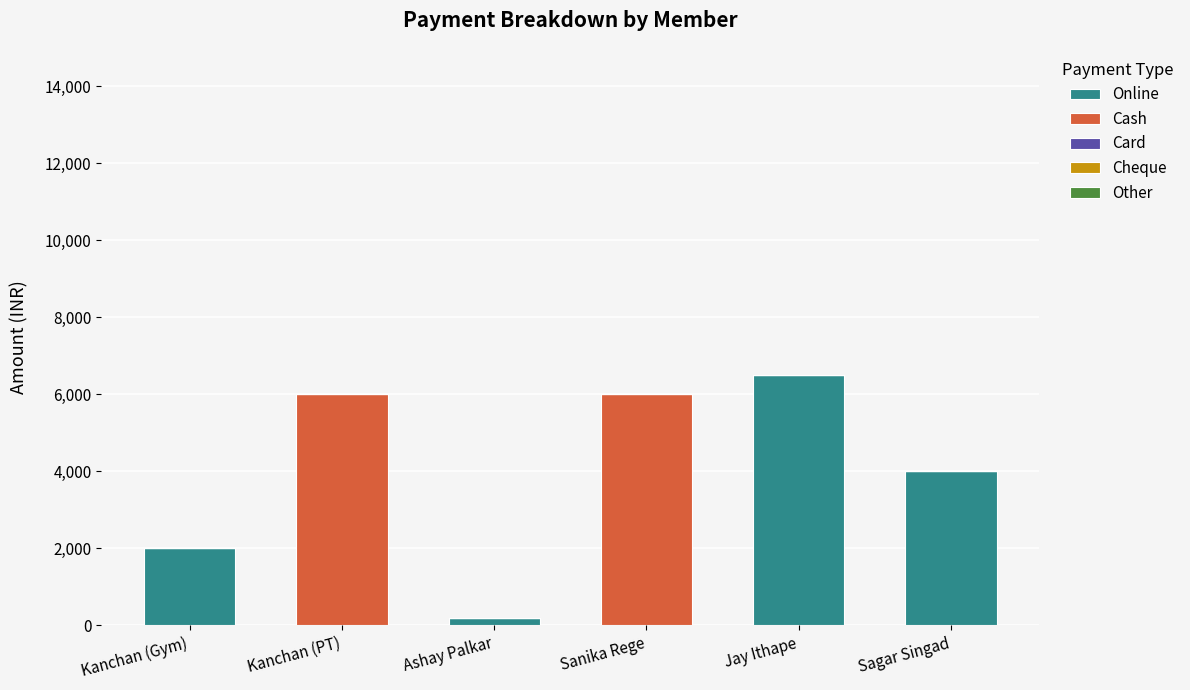

Does the chart contain stacked bars?

Yes